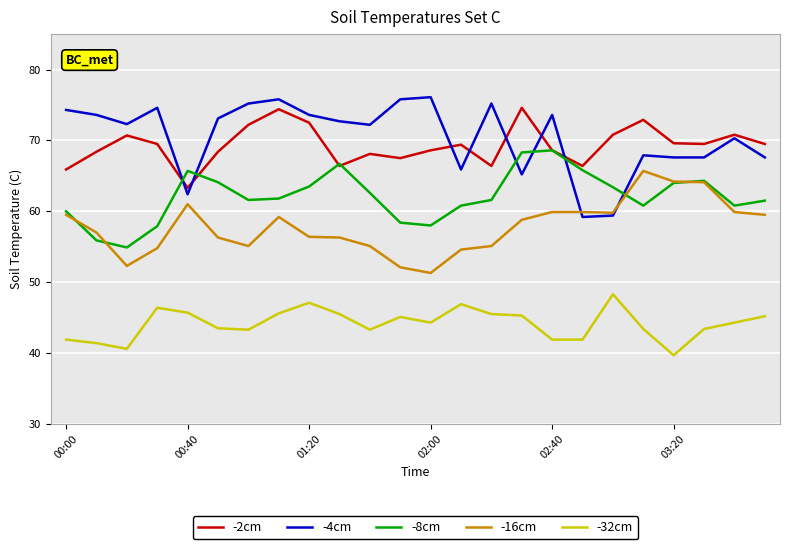

True or false: -16cm and -32cm intersect in this chart.

False